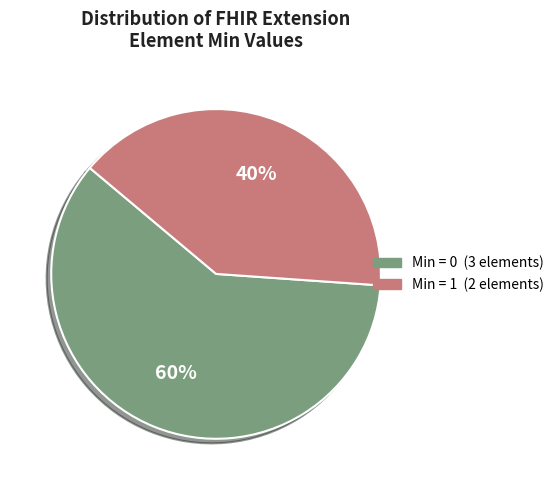

Is there a majority slice in this chart?

Yes